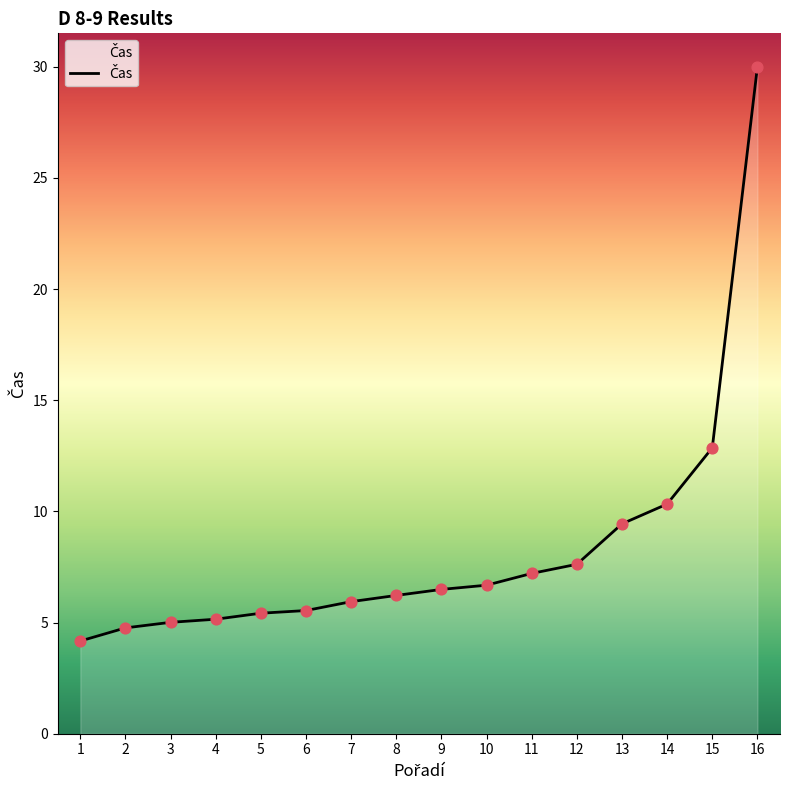

Approximately how many times larger is the value at 4 compared to 13?

0.5